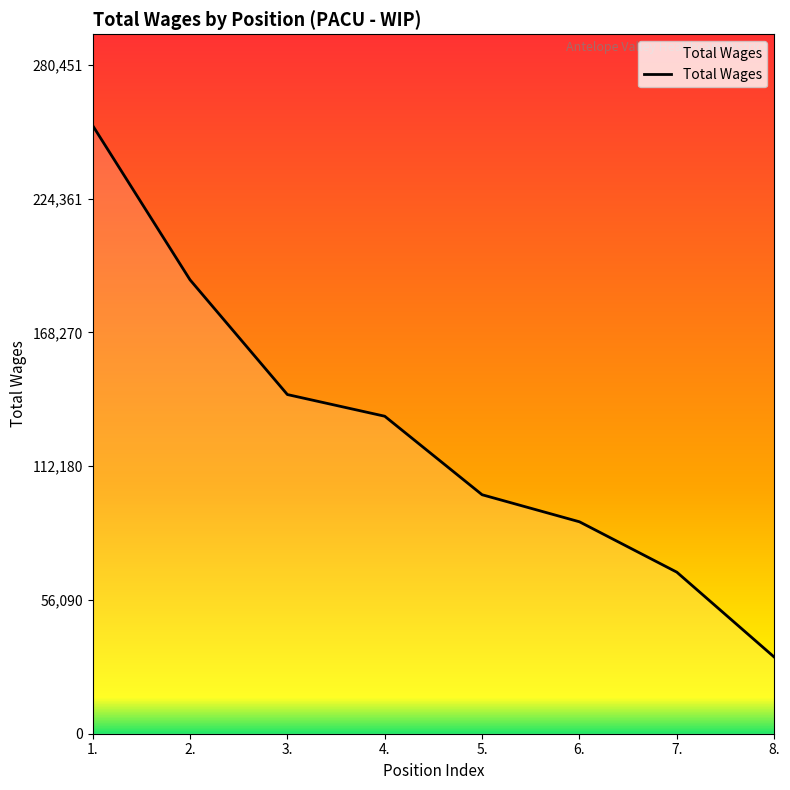

True or false: the data shows 133092 at 4..

True